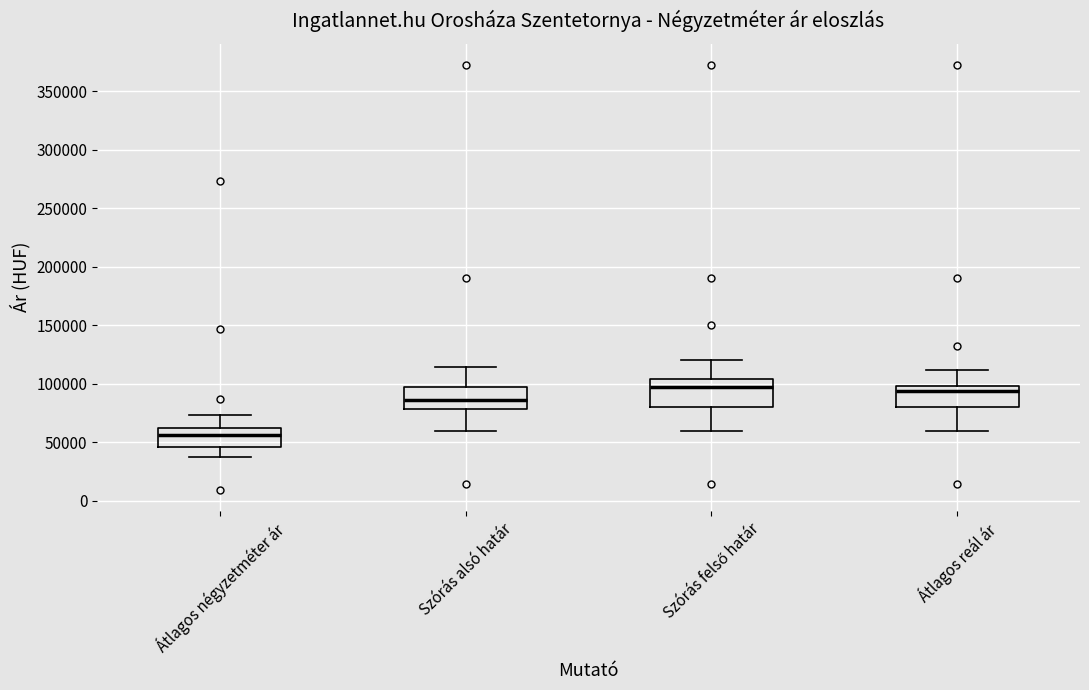

Reading left to right, read every box against the y-axis: the position of its median line, the range the box covers, and the ends of its whiskers. The values are not printed on the chart, so give them approximately, as read against the axis.

Átlagos négyzetméter ár: median 55000, box 45000 to 60000, whiskers 40000 to 75000
Szórás alsó határ: median 85000, box 80000 to 95000, whiskers 60000 to 115000
Szórás felső határ: median 100000, box 80000 to 105000, whiskers 60000 to 120000
Átlagos reál ár: median 95000, box 80000 to 100000, whiskers 60000 to 110000